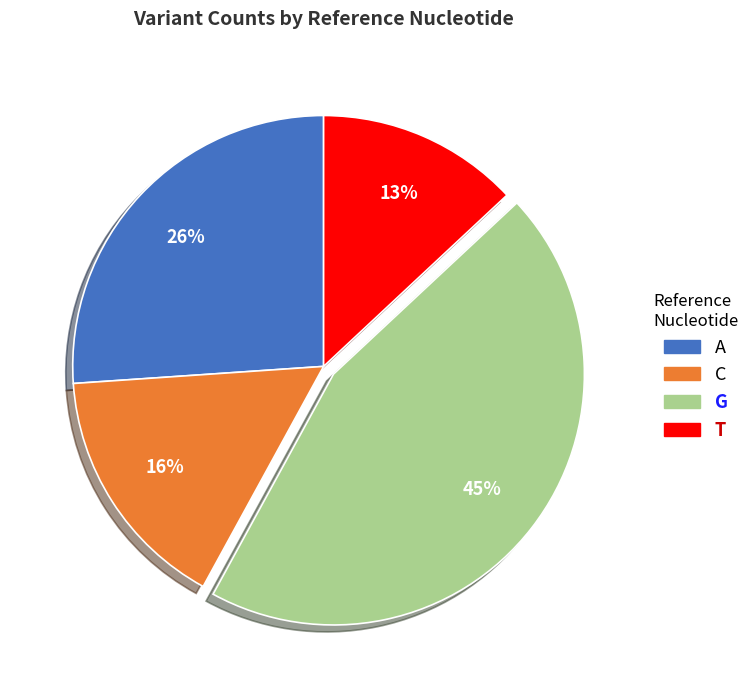

Is there any slice that represents more than half of the pie?

No